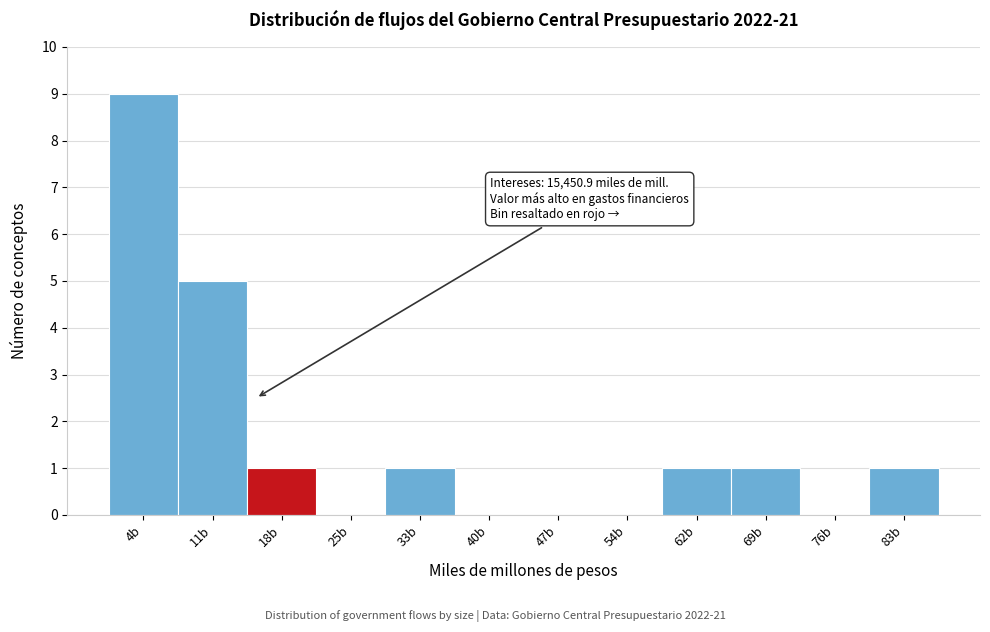

Reading left to right, transcribe all the data shown in this chart.

4b=9	11b=5	18b=1	25b=0	33b=1	40b=0	47b=0	54b=0	62b=1	69b=1	76b=0	83b=1